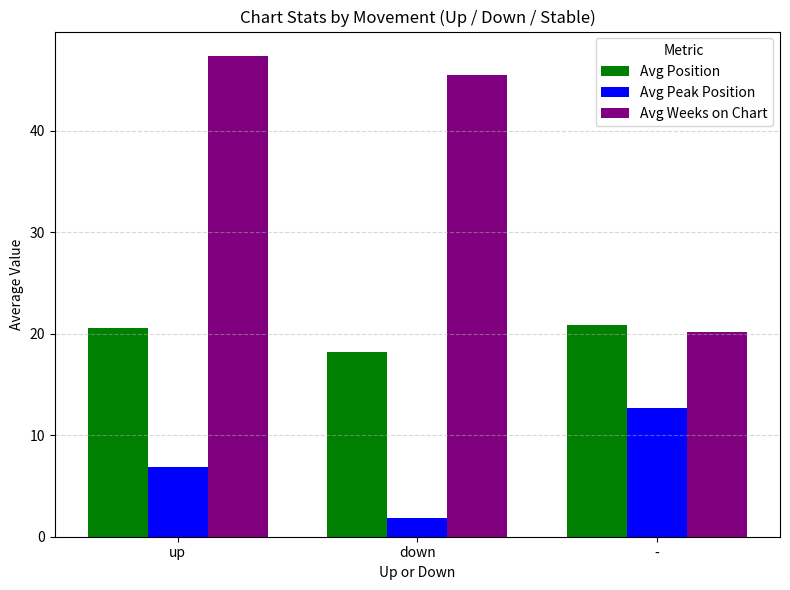

The value of Avg Peak Position at up is 10.5. True or false?

False